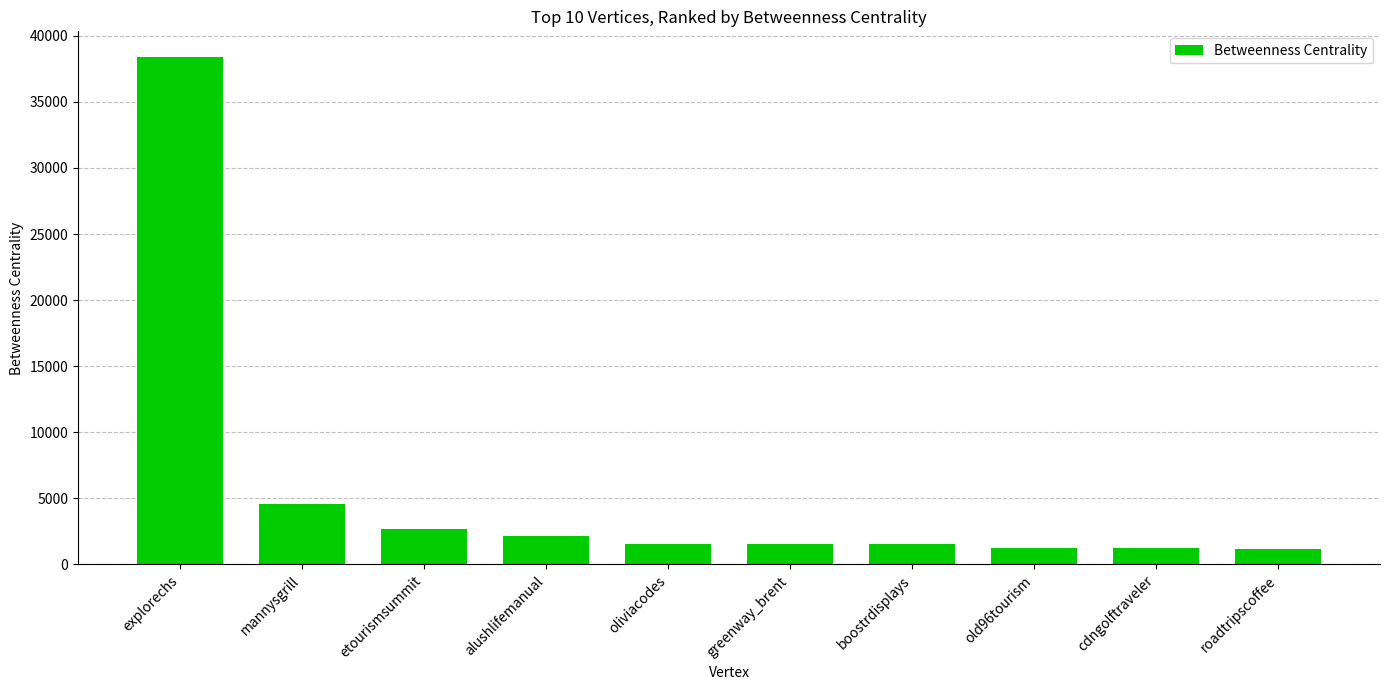

How many data points are less than 1572?

4